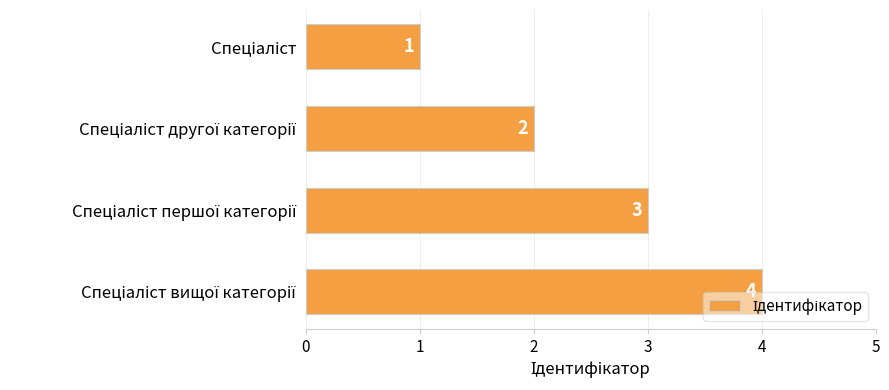

Count the values in the range 2 to 4.

3